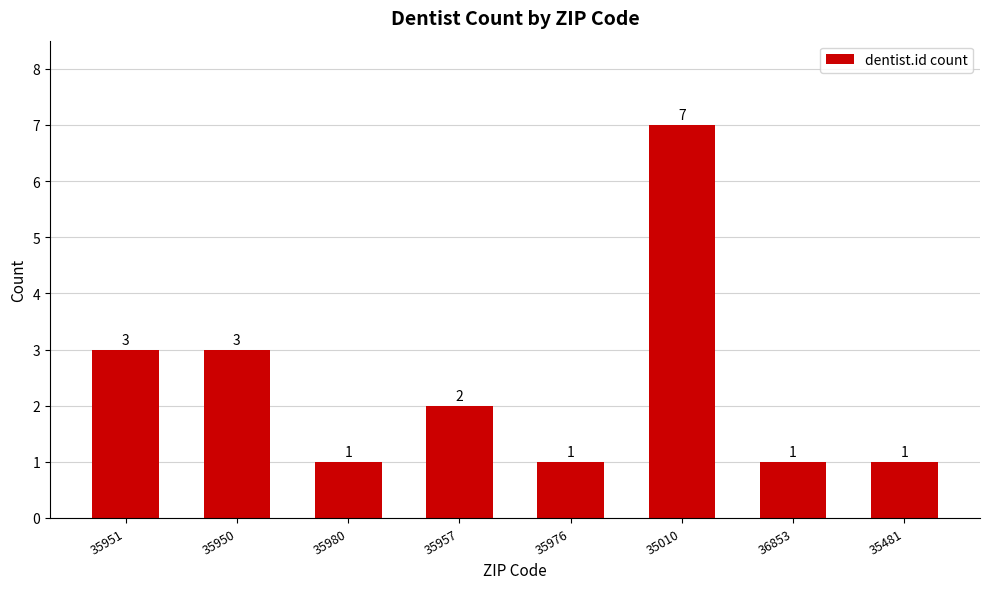

What is the value of the 3rd bar from the left?

1